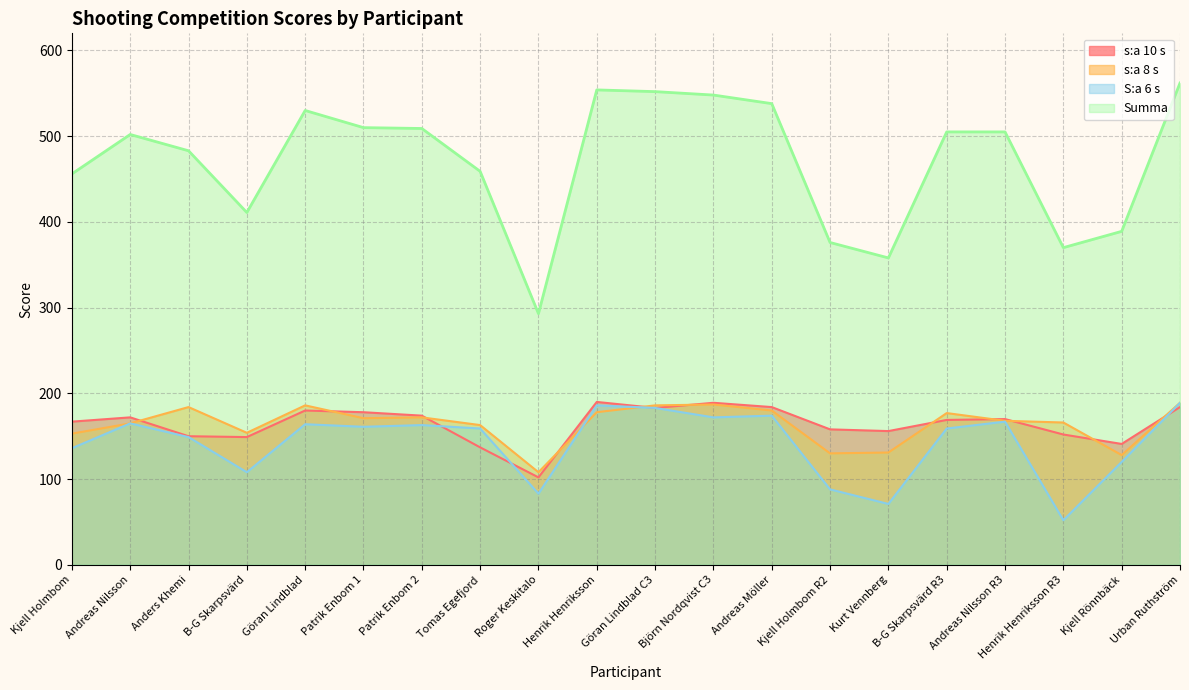

How many interior local valleys does the S:a 6 s series have?

6